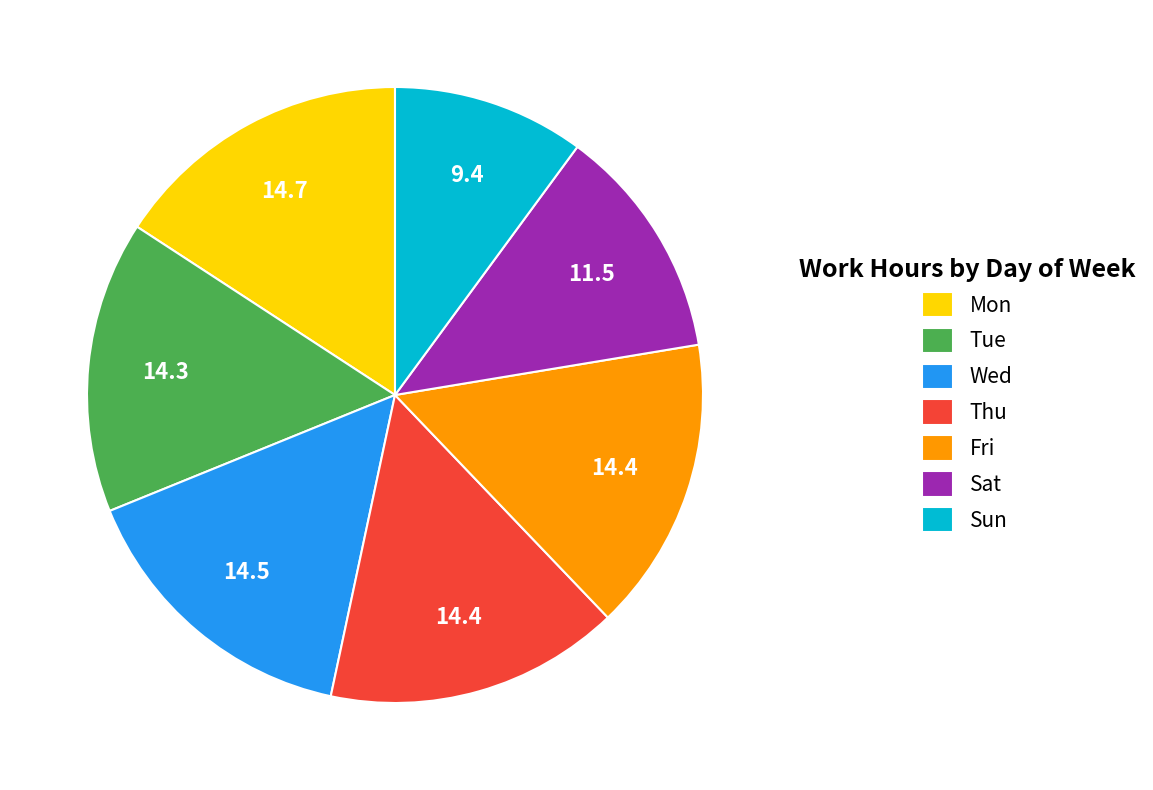

Do Wed and Sat together represent more than half of the pie?

No